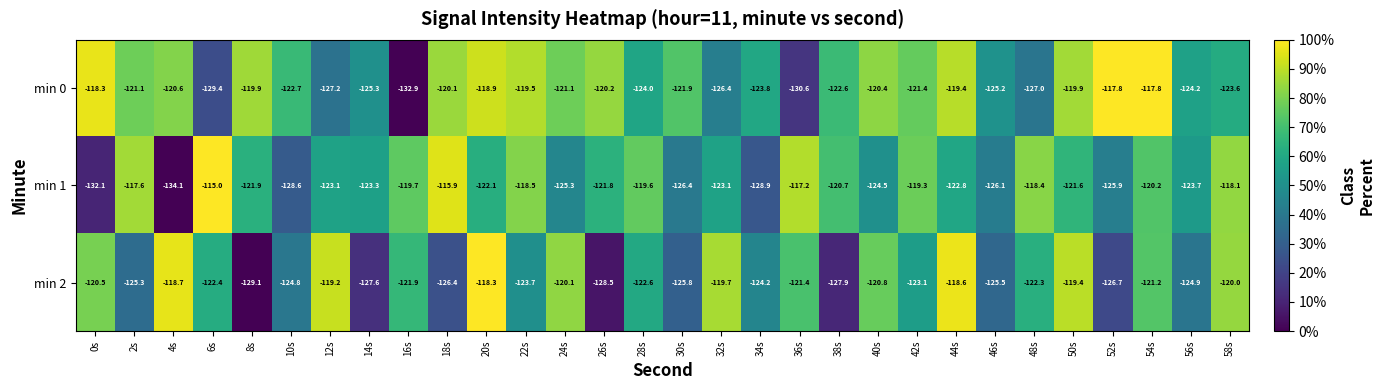

List the series in order of their overall mean, lowest first.

min 2, min 0, min 1